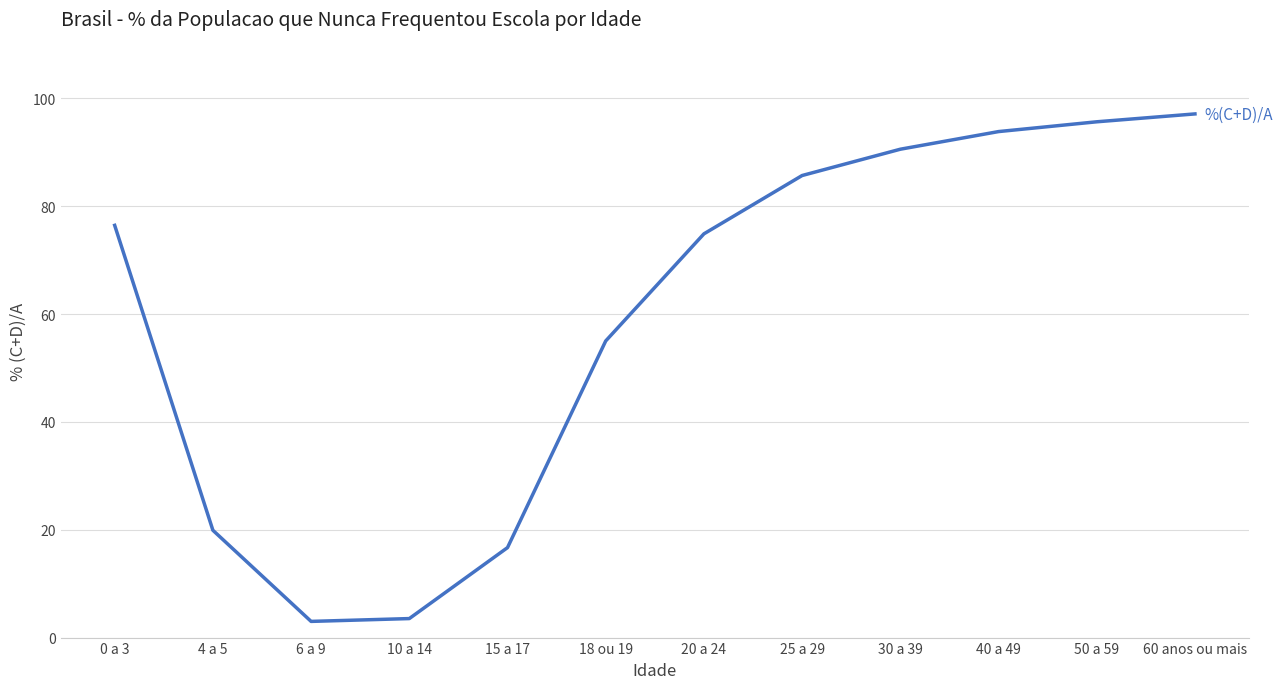

Count the number of data series in this chart.

1